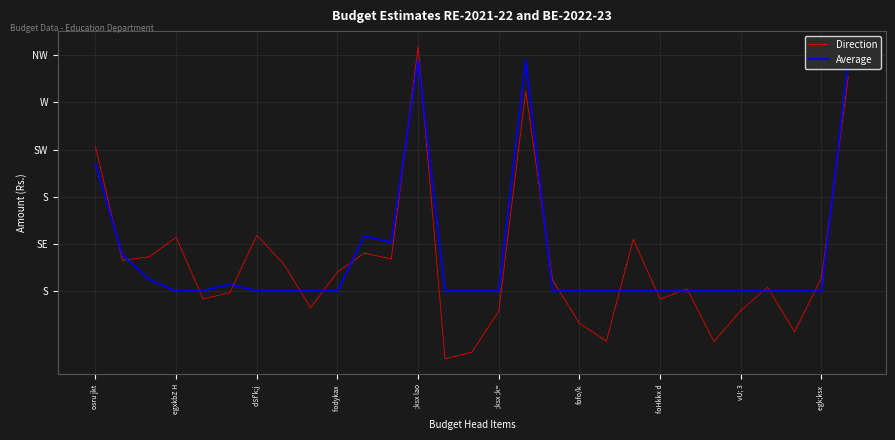

How many interior local peaks does the Average series have?

4